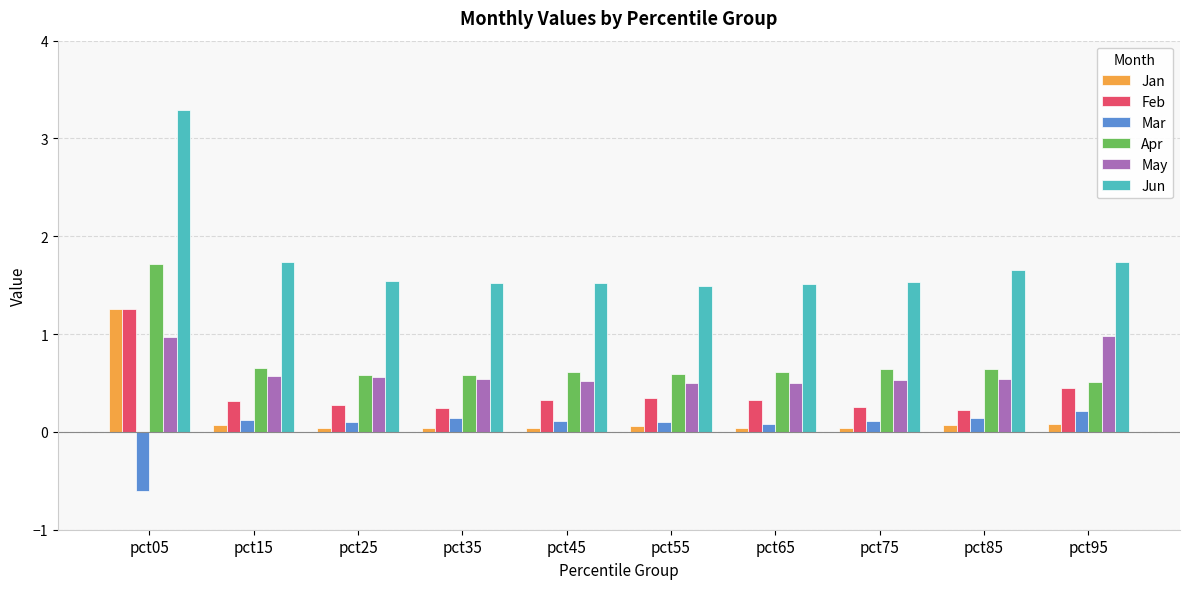

What is the smallest value displayed?

-0.6